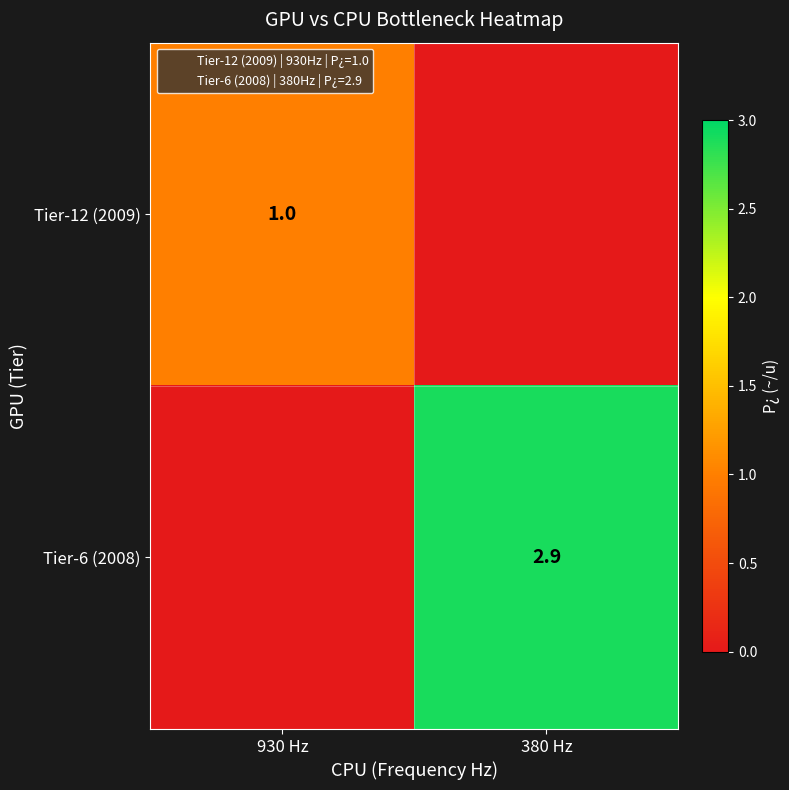

What is the sum of the Tier-6 (2008) values at 930 Hz and 380 Hz?

2.9